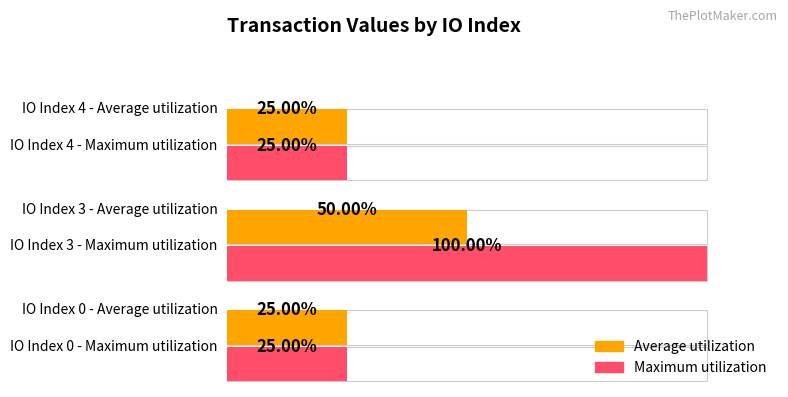

Between 20 and 40, which series saw the biggest shift?

Maximum utilization